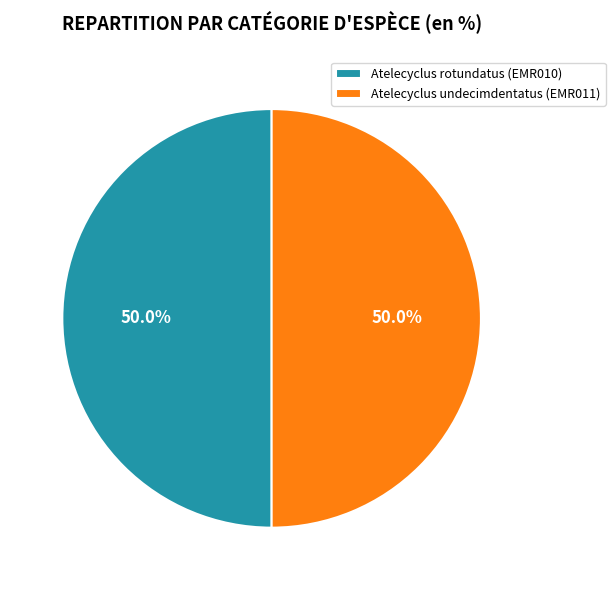

Approximately how many times larger is the value at Atelecyclus rotundatus (EMR010) compared to Atelecyclus undecimdentatus (EMR011)?

1.0